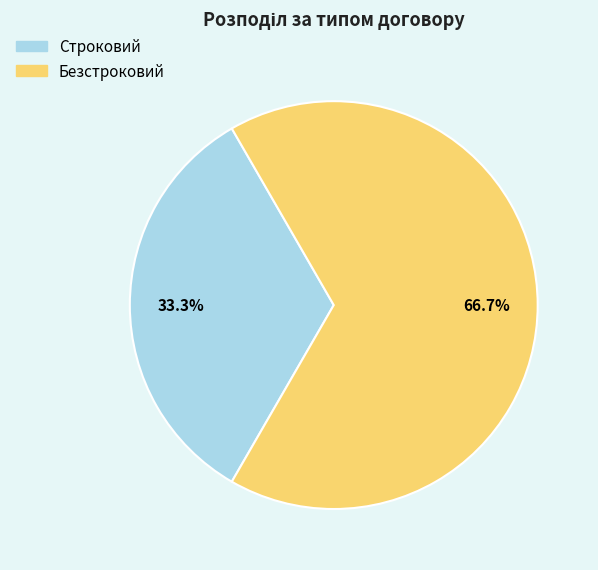

What is the ratio of the value at Безстроковий to the value at Строковий?

2.0